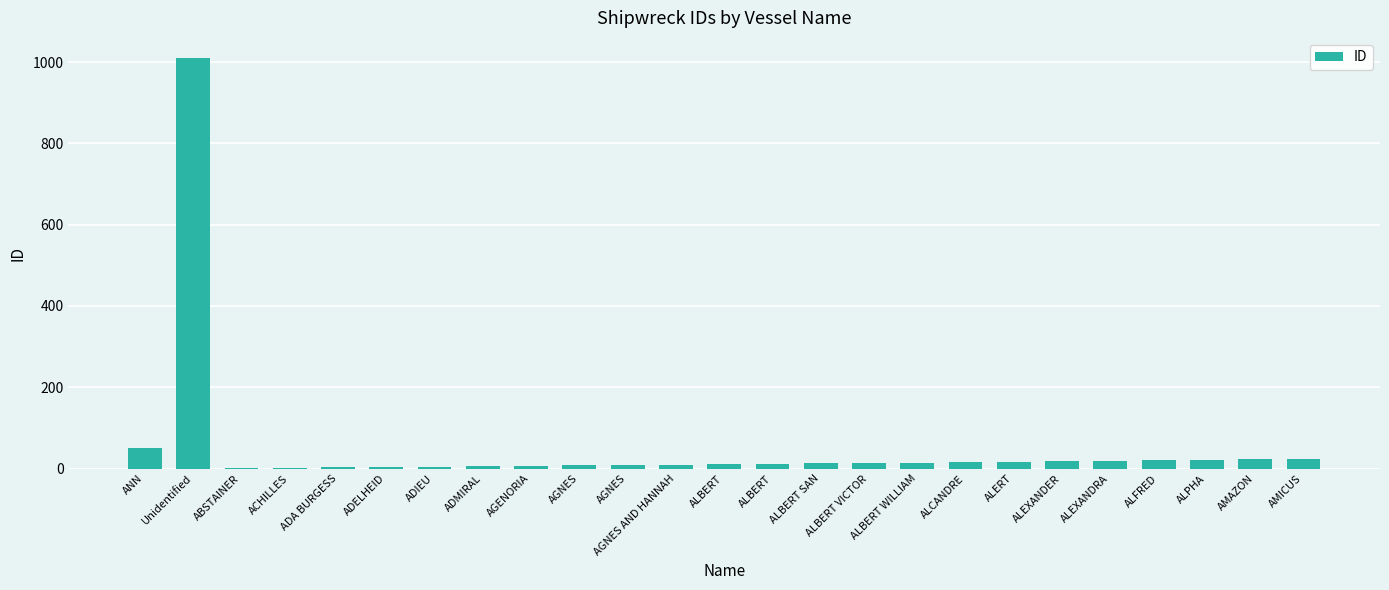

What is the average value?

54